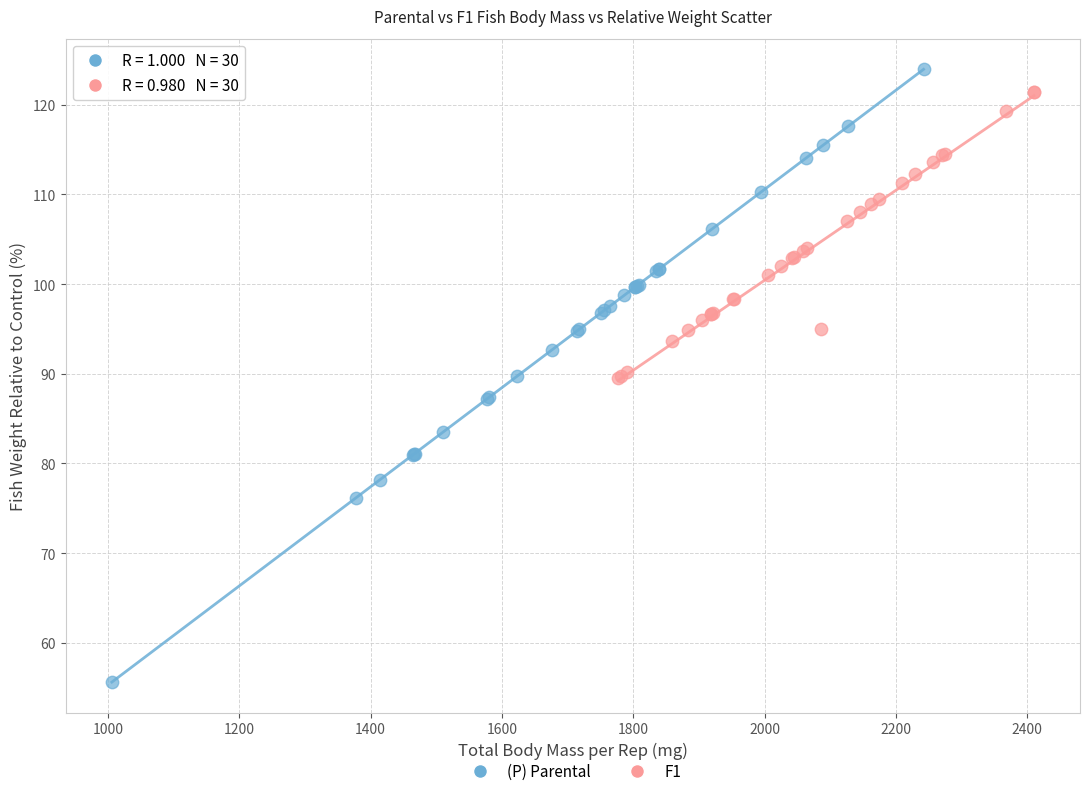

Which series has the widest spread of Y values?

(P) Parental